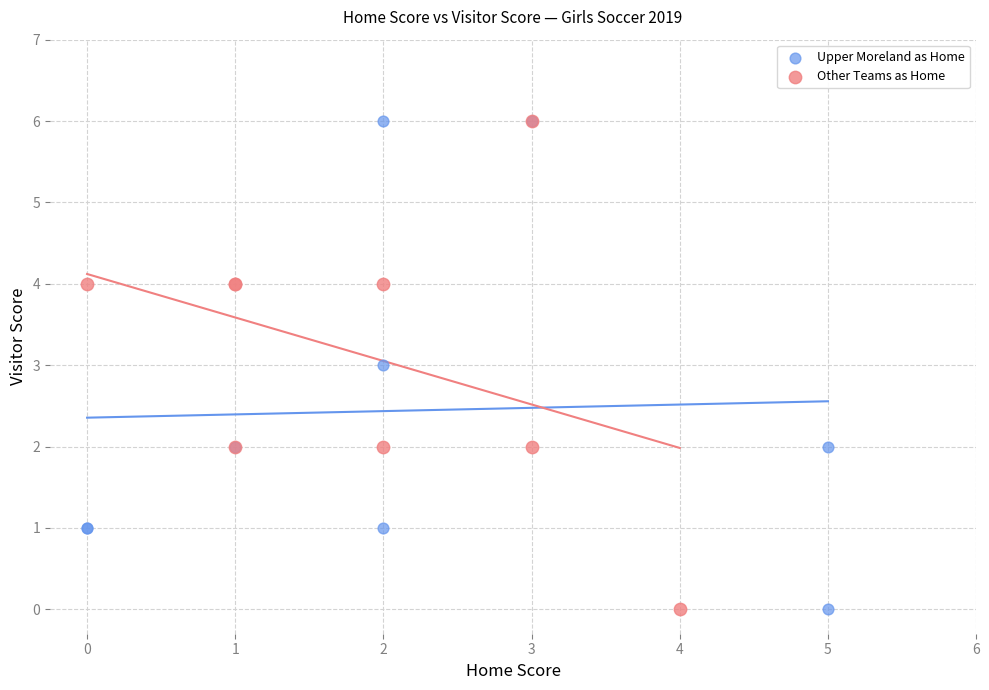

What are all the series names shown in the legend?

Upper Moreland as Home, Other Teams as Home